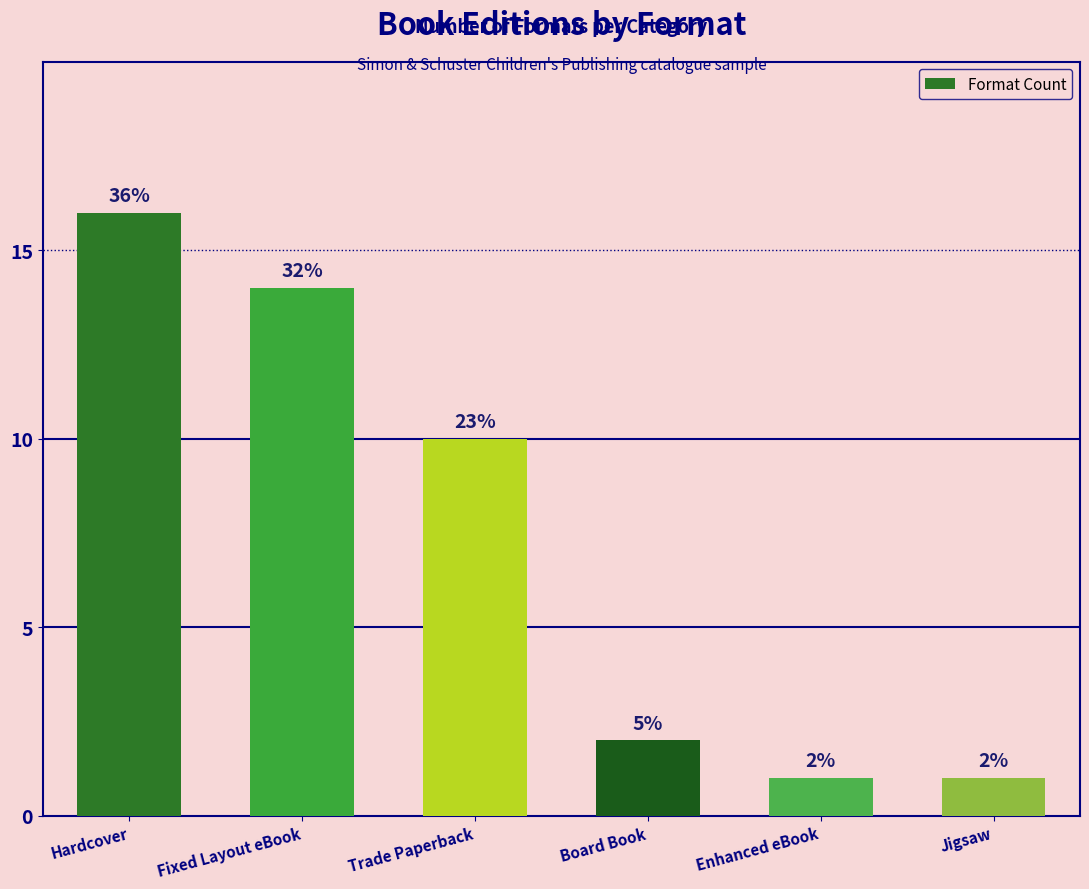

Are the bars horizontal?

No